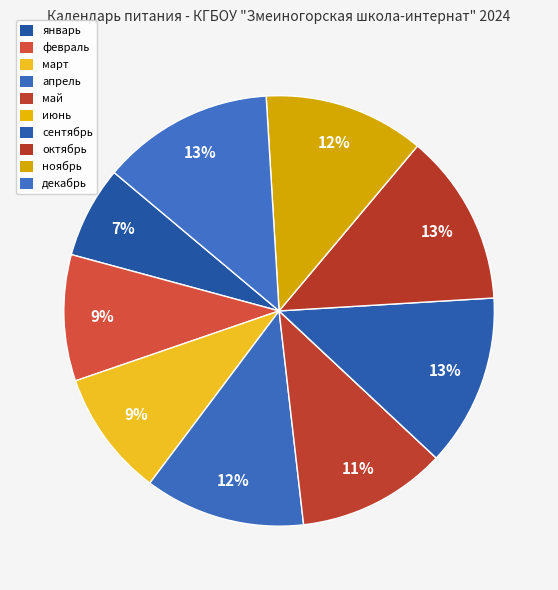

Is it true that апрель is 19% of the pie?

False